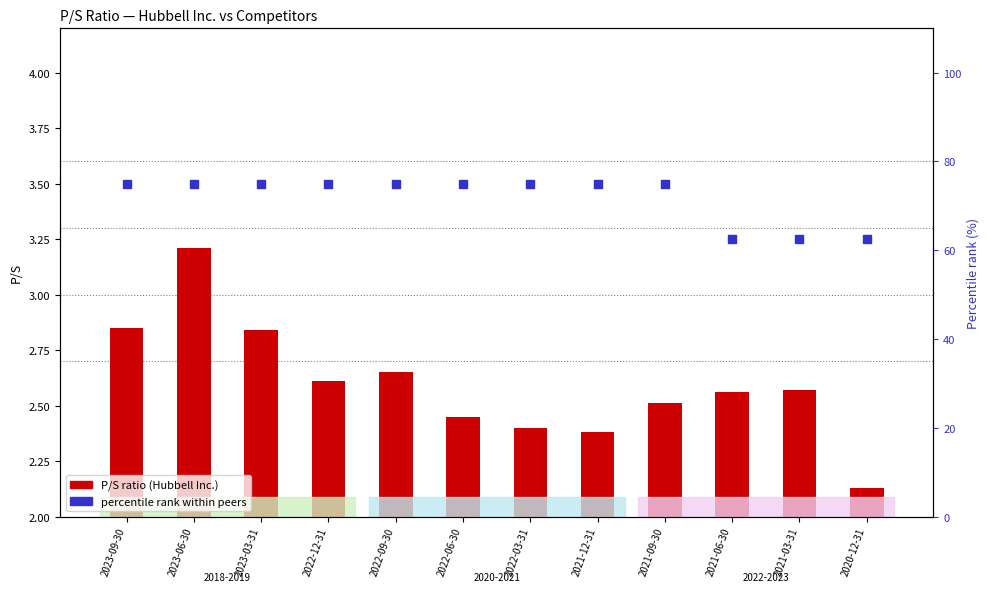

Which series contains the lowest Y value?

P/S (Hubbell Inc.)